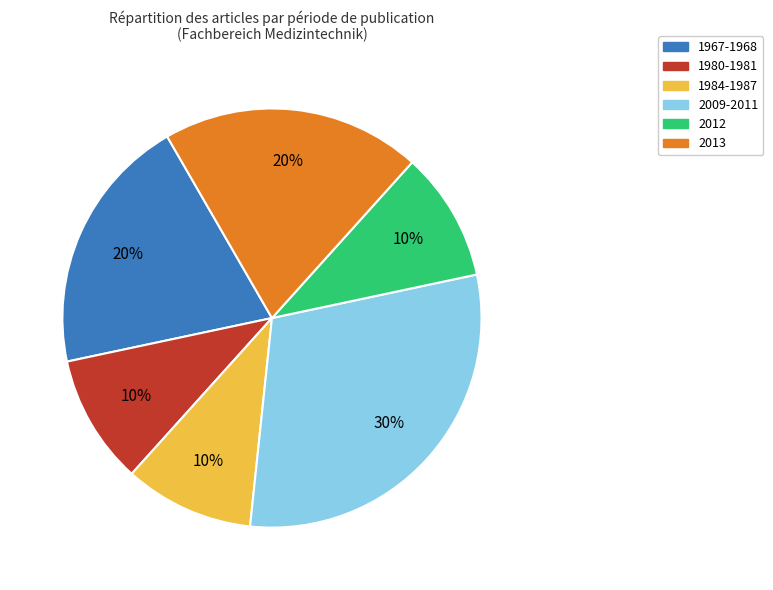

Is there a majority slice in this chart?

No